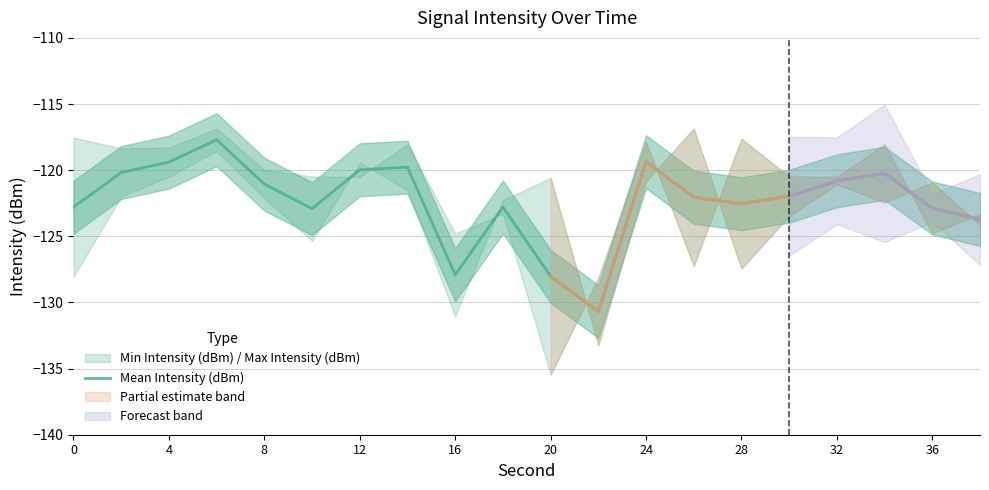

True or false: Mean Intensity (dBm) has a value of -162.9 at 24.

False